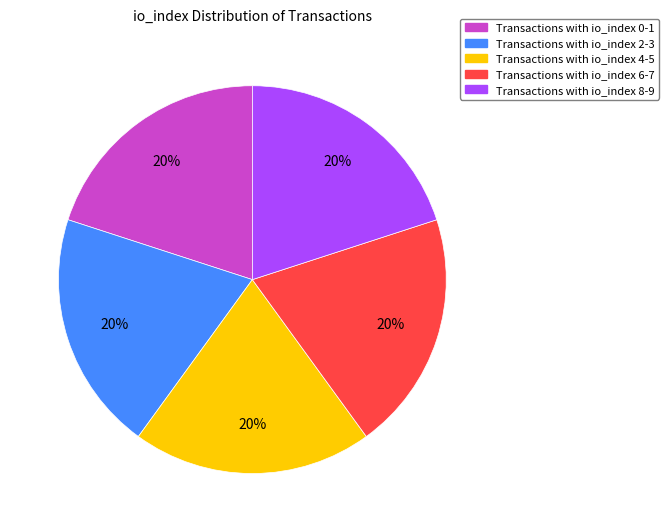

The Transactions with io_index 6-7 slice represents 20% of the pie. True or false?

True